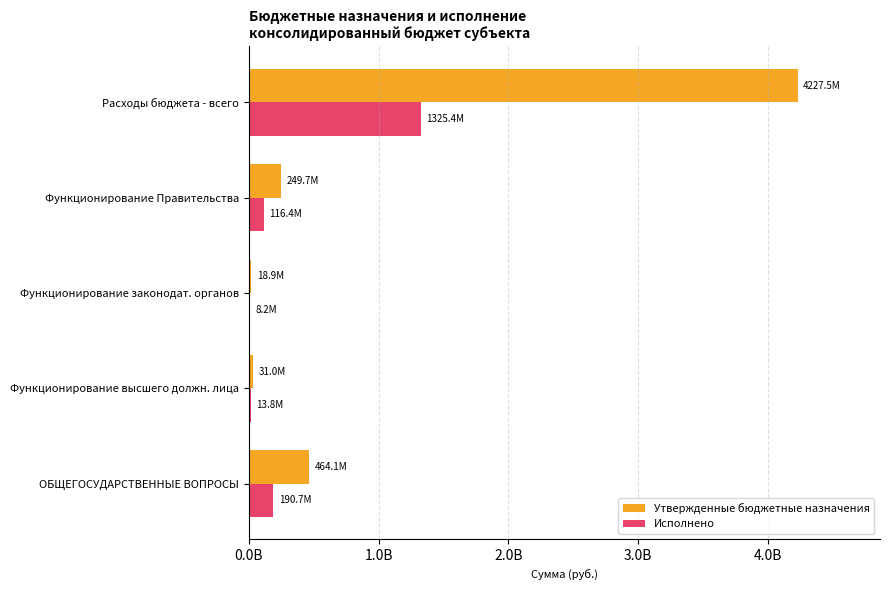

What are all the series names shown in the legend?

Утвержденные бюджетные назначения, Исполнено